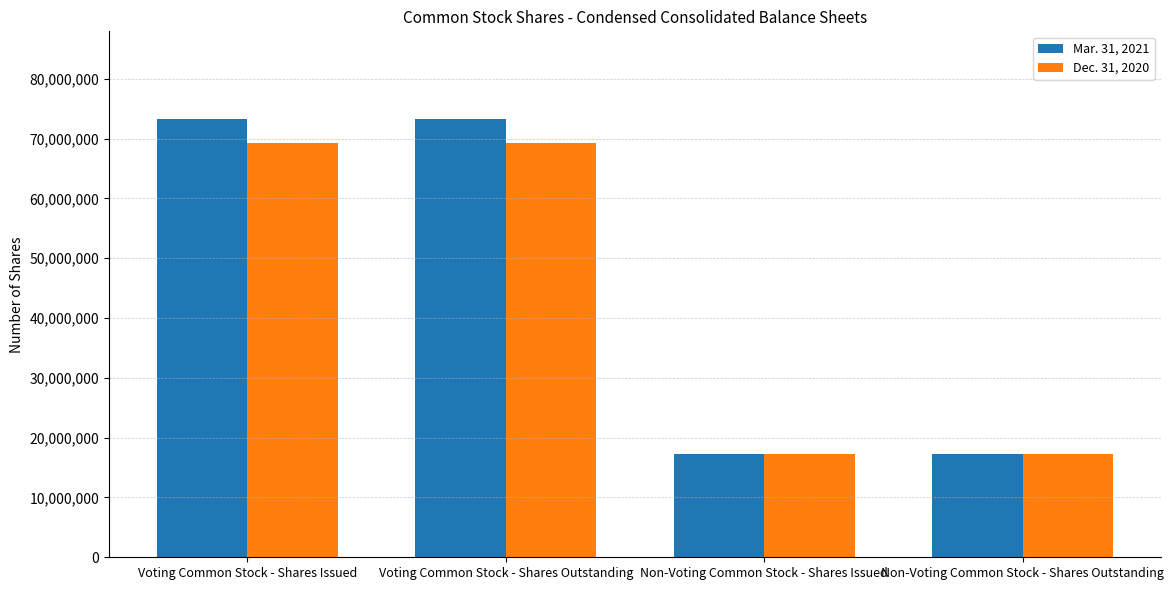

What is the maximum value for Dec. 31, 2020?

69292596